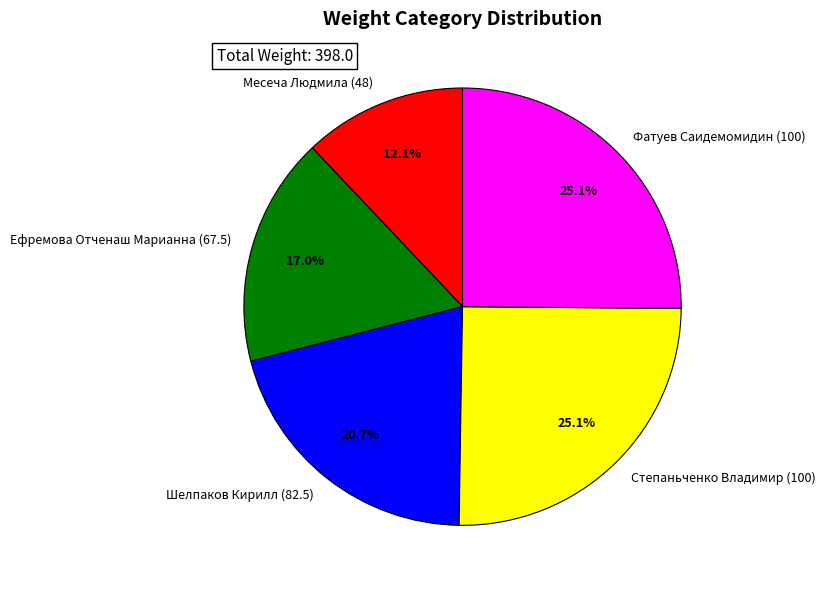

Count the number of slices in the pie.

5